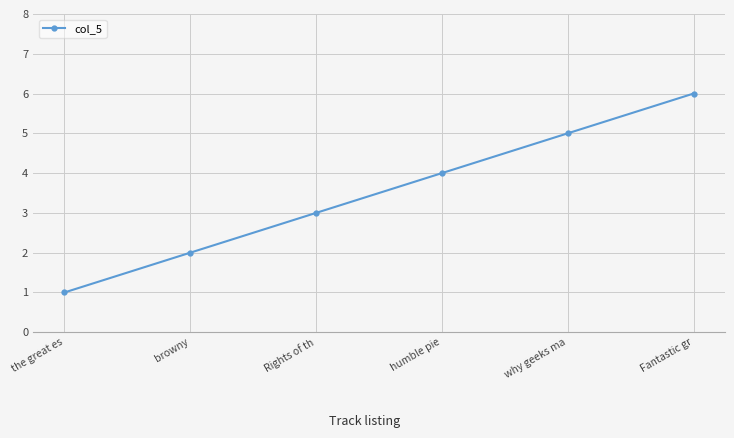

What is the maximum value shown in the chart?

6